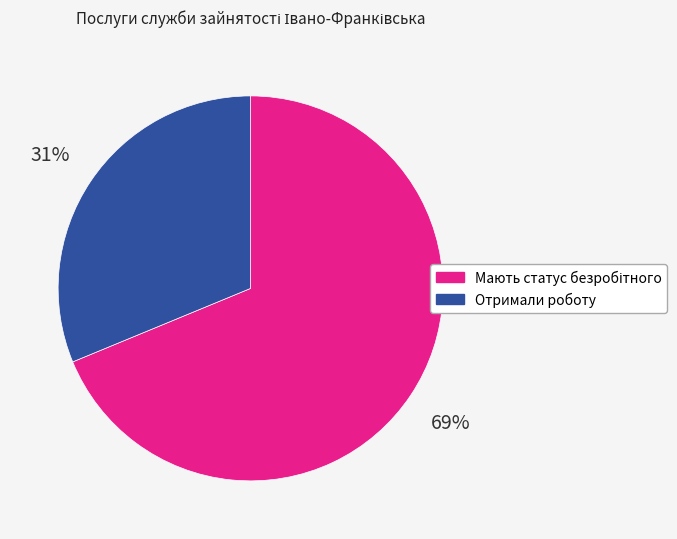

Is it true that Отримали роботу is 31% of the pie?

True